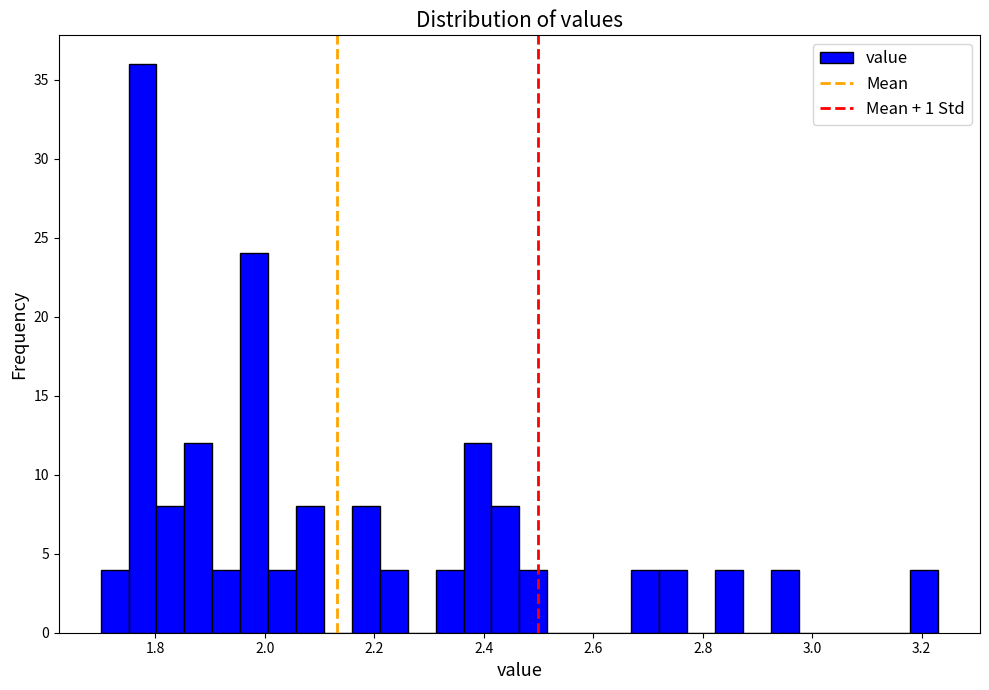

Around what value on the x-axis is the tallest bar? Give the approximate position of its centre, as read against the axis.

1.78